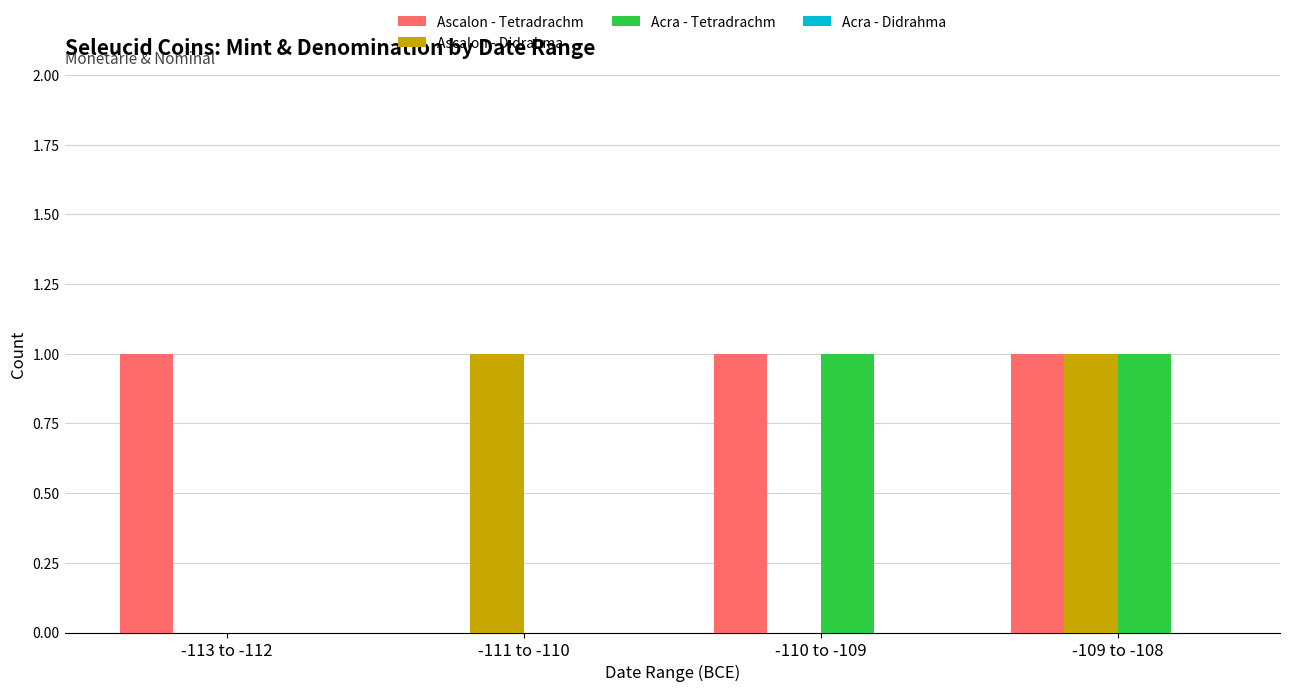

Which series has the largest total across all categories?

Ascalon - Tetradrachm